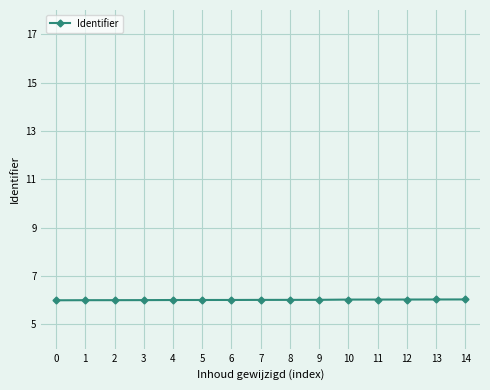

Reading left to right, extract all data points from this chart.

6.0	6.0	6.0	6.0	6.0	6.0	6.0	6.0	6.0	6.0	6.0	6.0	6.0	6.0	6.0